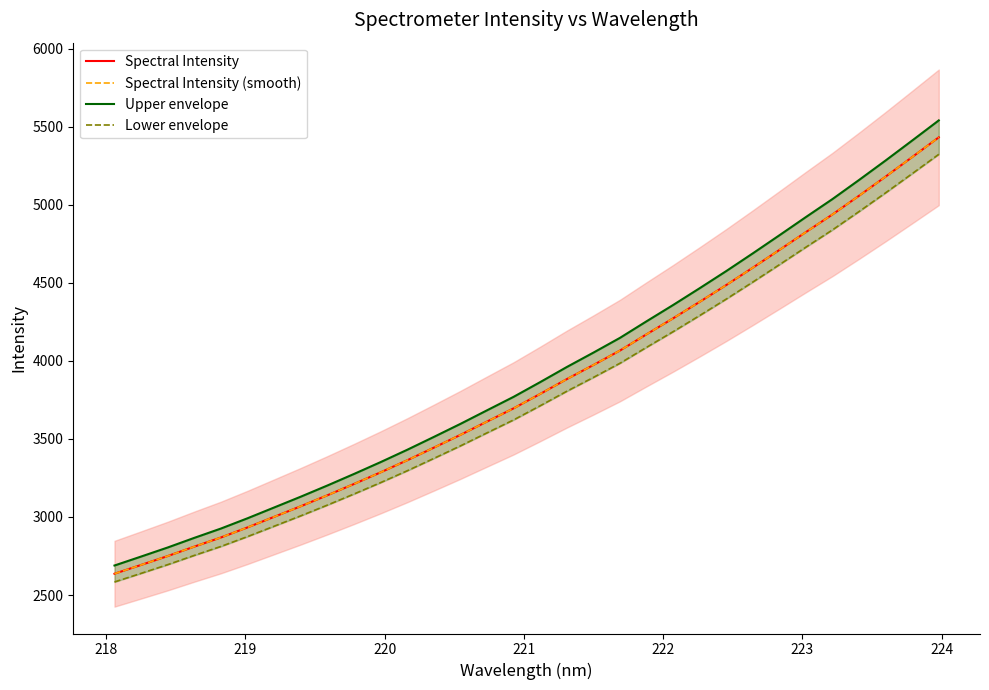

How many lines are shown in the chart?

4